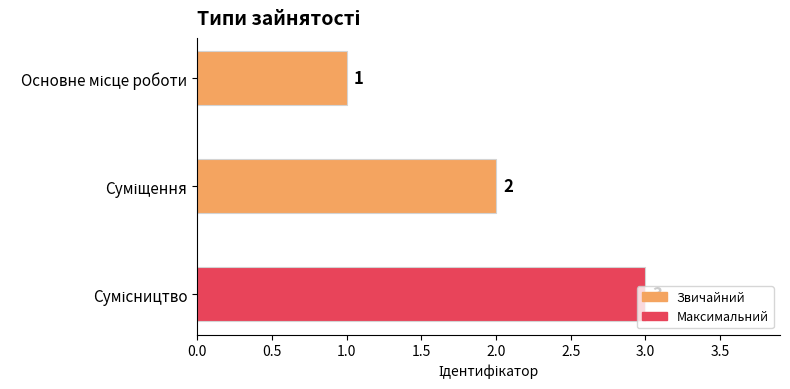

What is the smallest value displayed?

1